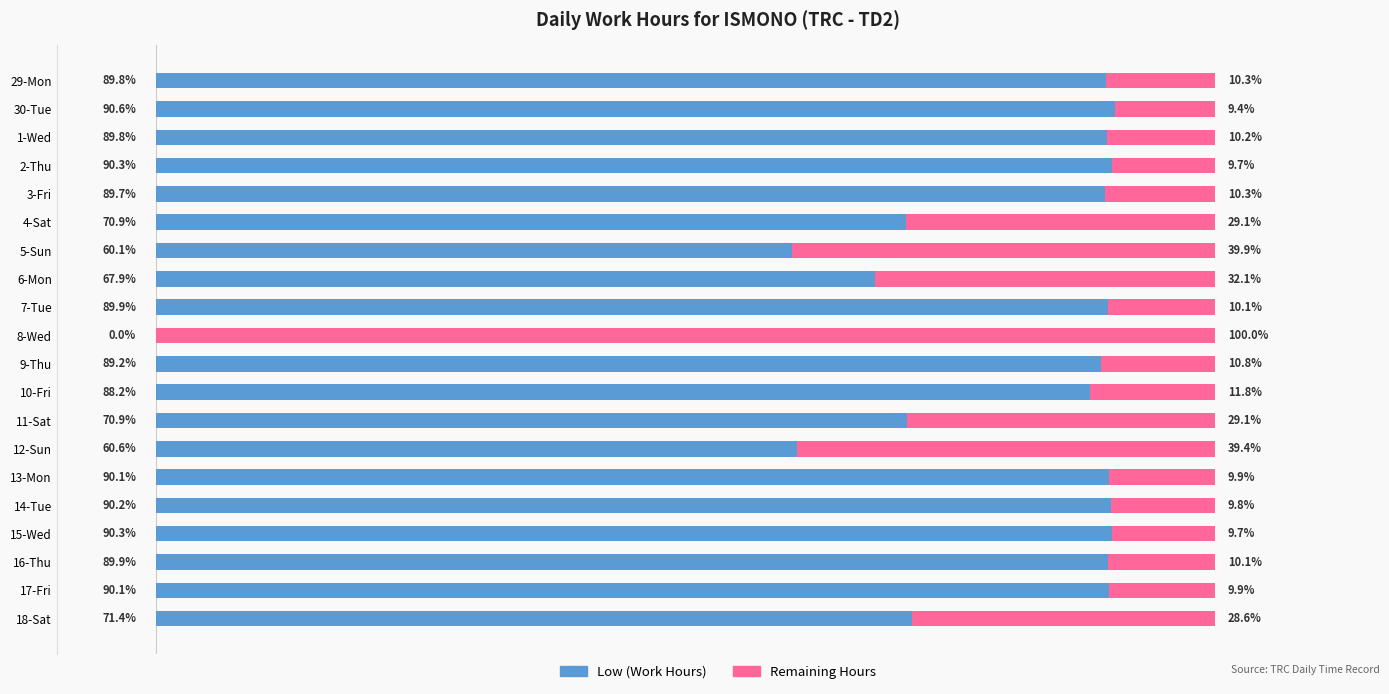

What are all the series names shown in the legend?

Low (Work Hours), Remaining Hours